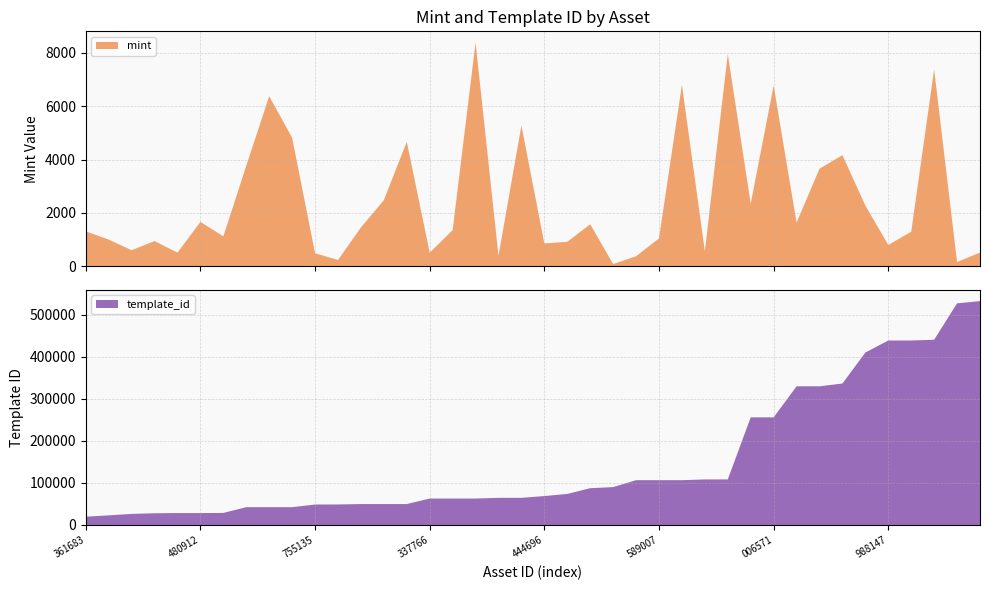

Reading left to right, extract all data points from this chart.

mint: 1312	1003	607	949	515	1666	1126	3769	6368	4813	493	240	1457	2479	4663	515	1357	8377	398	5270	860	920	1577	89	379	1048	6798	566	7948	2346	6765	1637	3656	4163	2278	802	1299	7369	164	517
template_id: 19842	22896	26402	27966	28405	28405	28744	42420	42420	42421	48730	48873	49849	49849	49849	62974	62974	62974	64660	64660	68874	73931	87604	90191	106640	106640	106640	108484	108484	256179	256179	330131	330131	336643	410375	439058	439058	440886	527529	532825